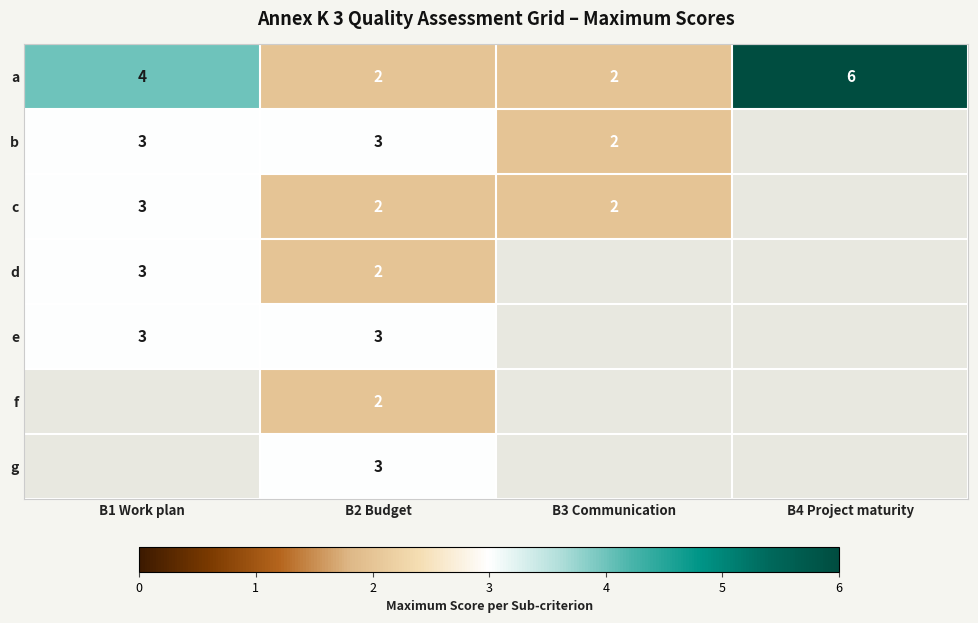

At which category is the sum across all series the highest?

B2 Budget